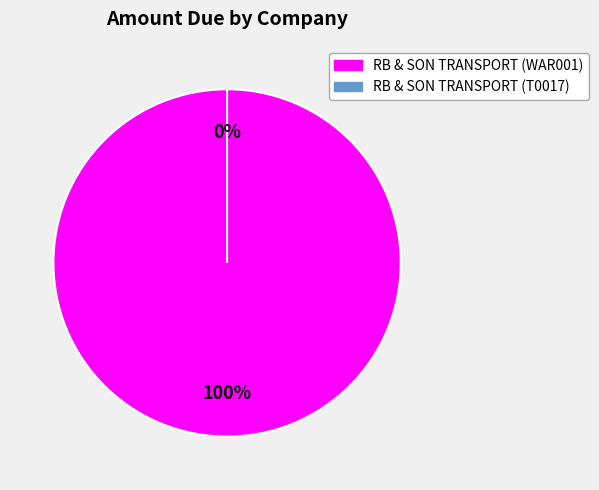

Combined, what portion of the pie is RB & SON TRANSPORT (WAR001) and RB & SON TRANSPORT (T0017)?

100.0%